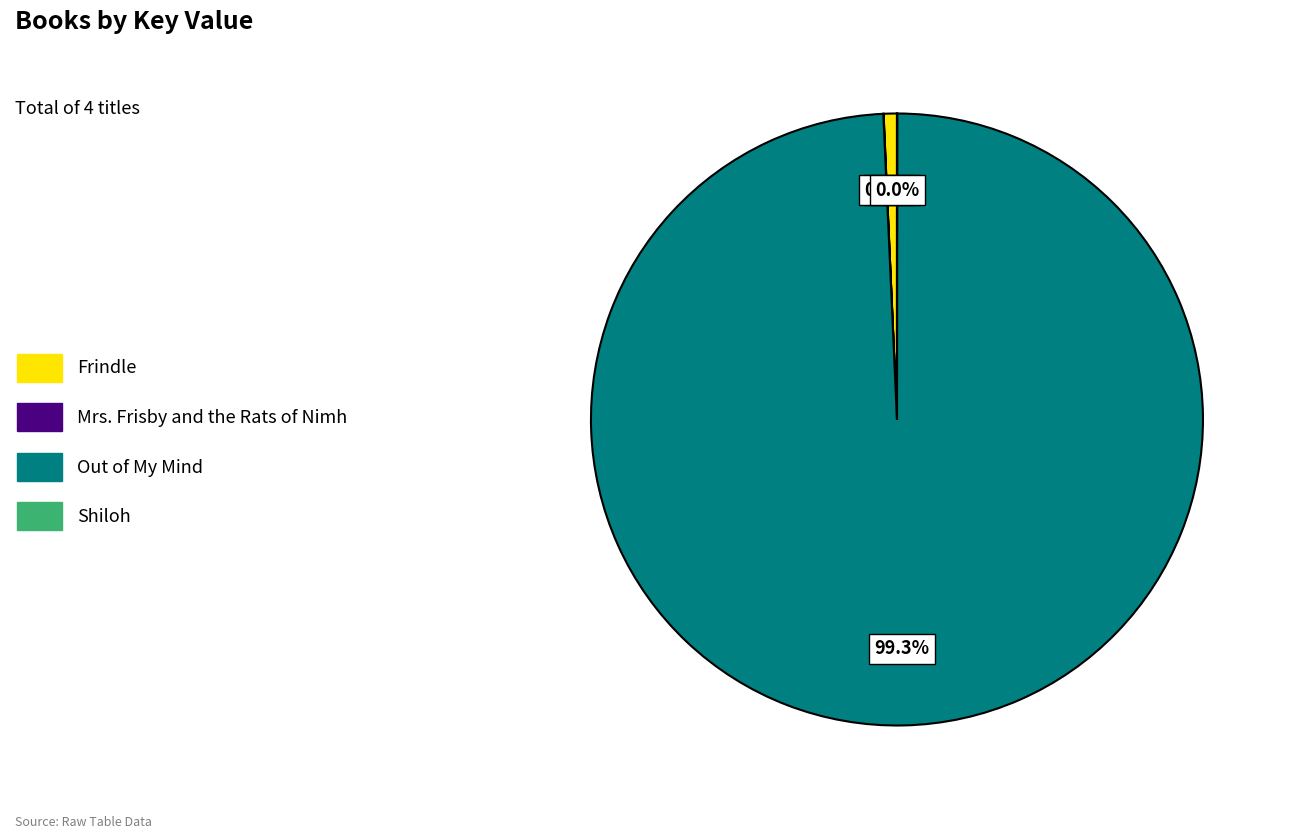

Which slice is the largest?

Out of My Mind